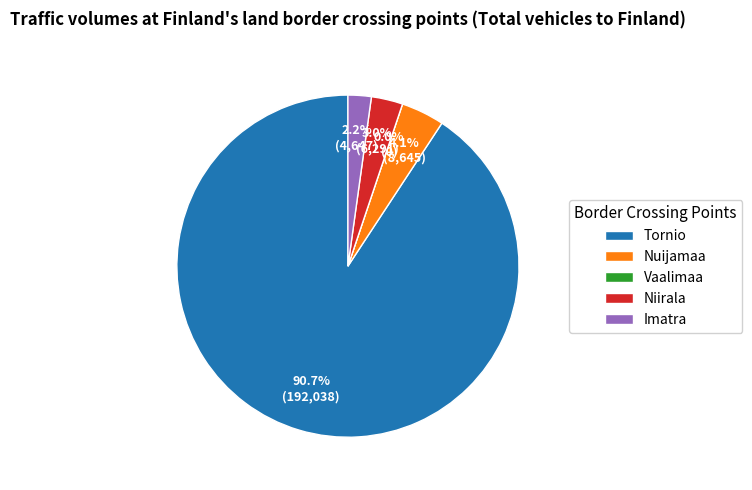

Count the number of slices in the pie.

5